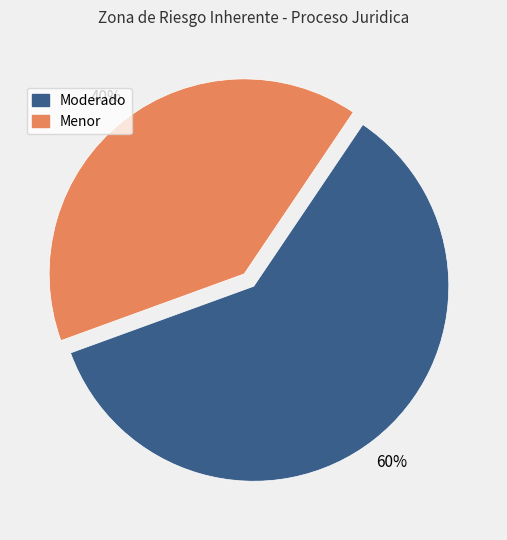

How many slices are in this pie chart?

2